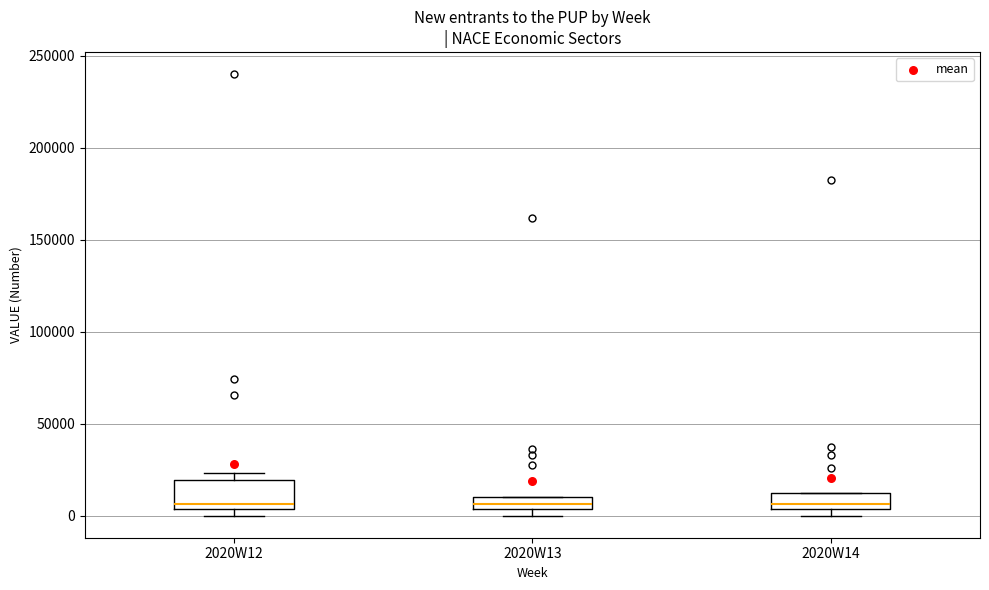

Which box is the tallest, from its lower edge to its upper edge?

2020W12